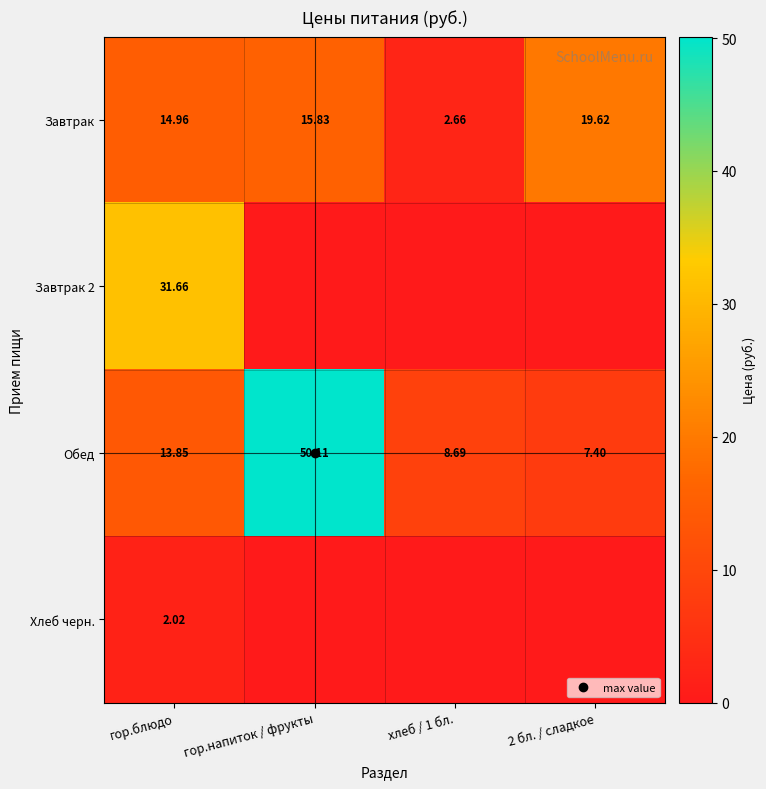

At хлеб / 1 бл., list the series in order from smallest to largest.

Завтрак 2, Хлеб черн., Завтрак, Обед